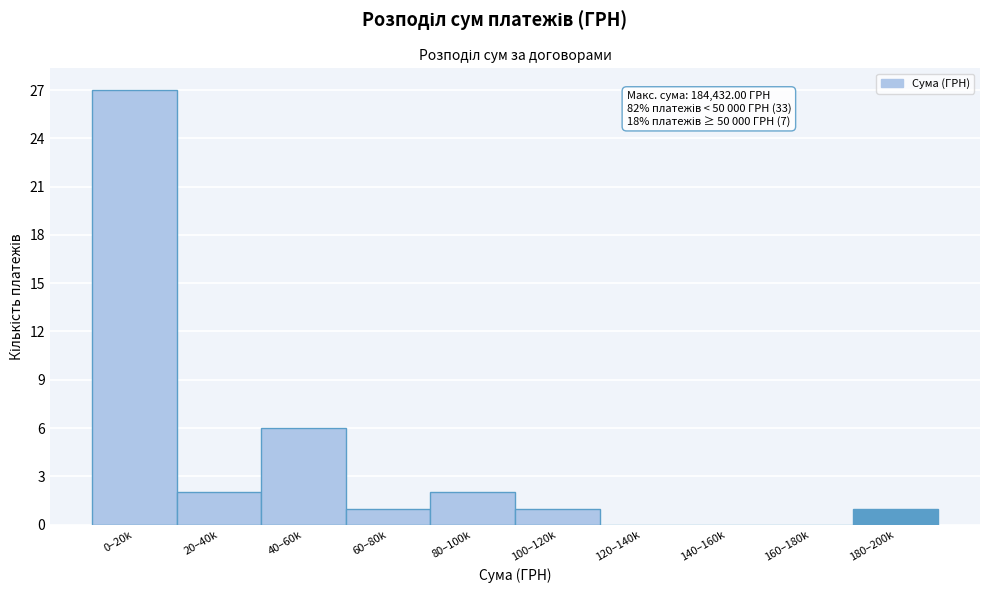

Reading left to right, transcribe all the data shown in this chart.

0–20k=27	20–40k=2	40–60k=6	60–80k=1	80–100k=2	100–120k=1	120–140k=0	140–160k=0	160–180k=0	180–200k=1